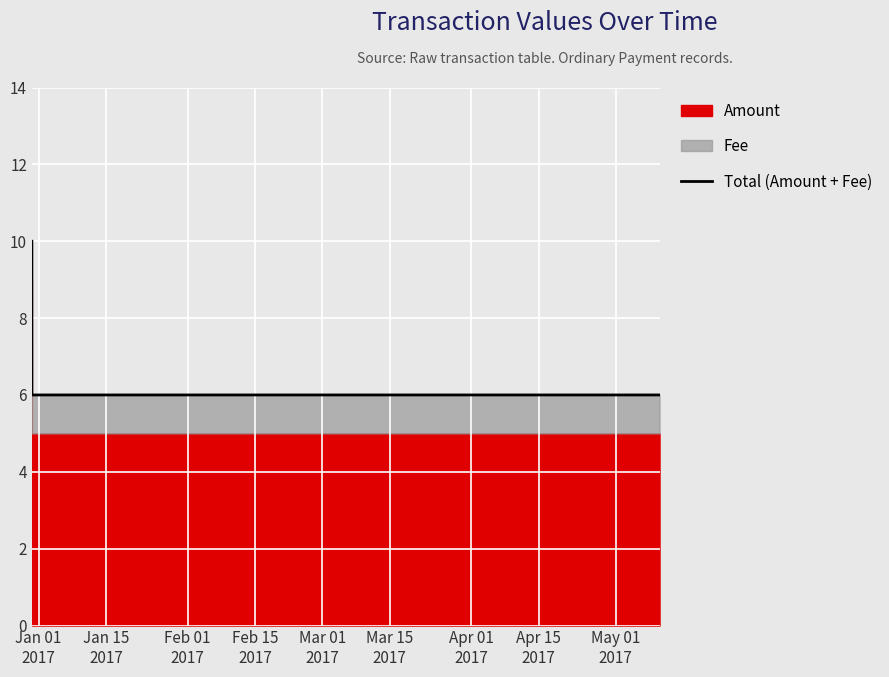

The value at Jan 15
2017 is 6. True or false?

True